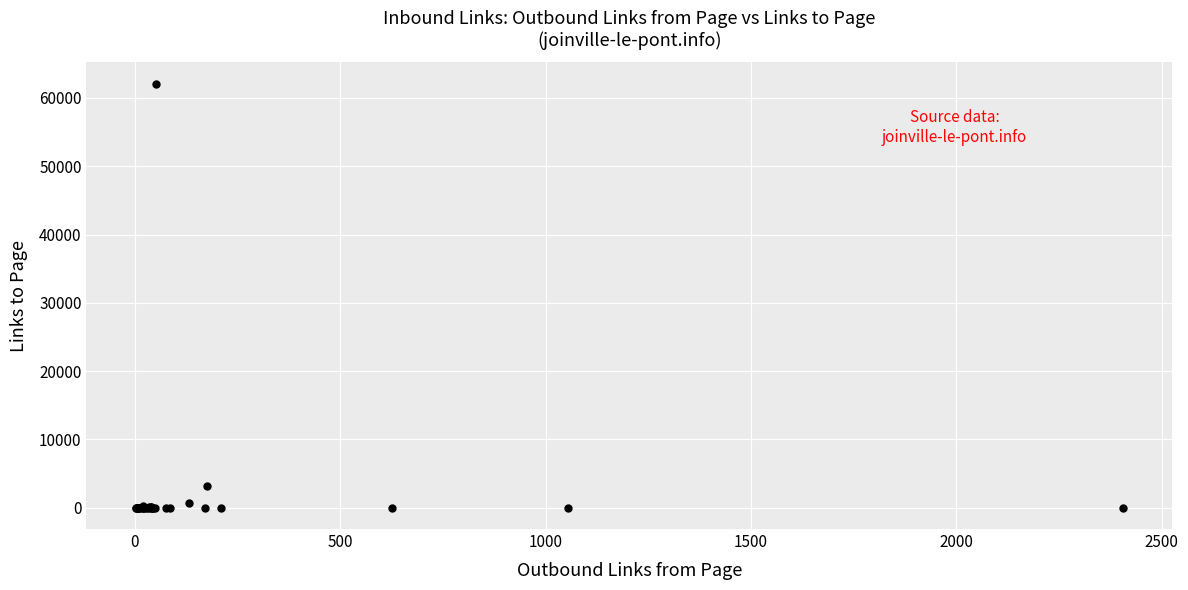

What Y value in the scatter plot is closest to 31053?

3158